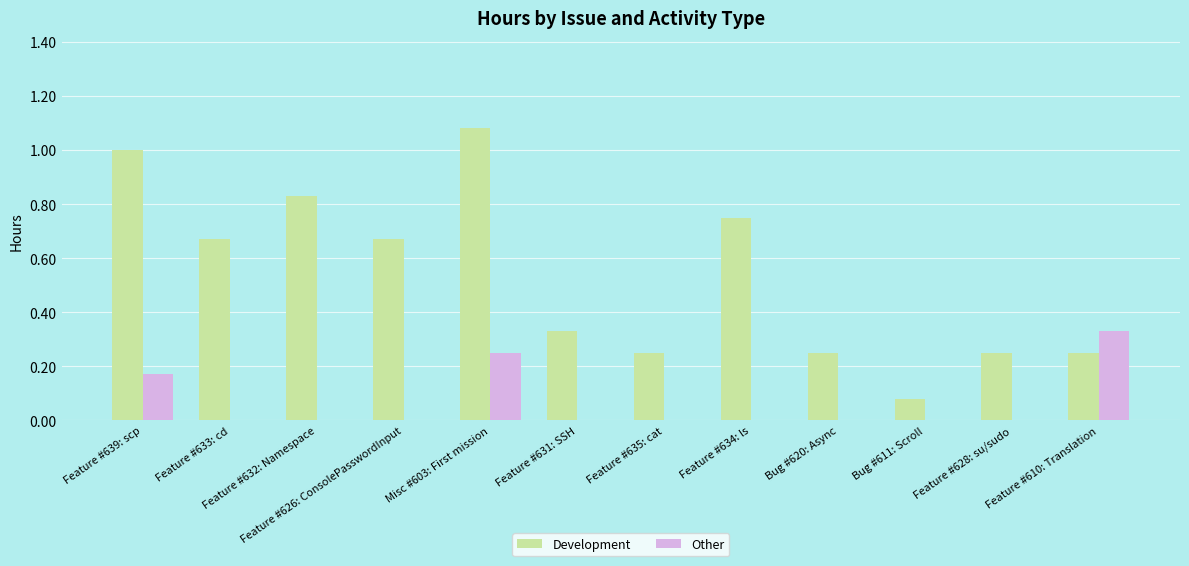

Which series changed the most between Feature #626: ConsolePasswordInput and Feature #635: cat?

Development